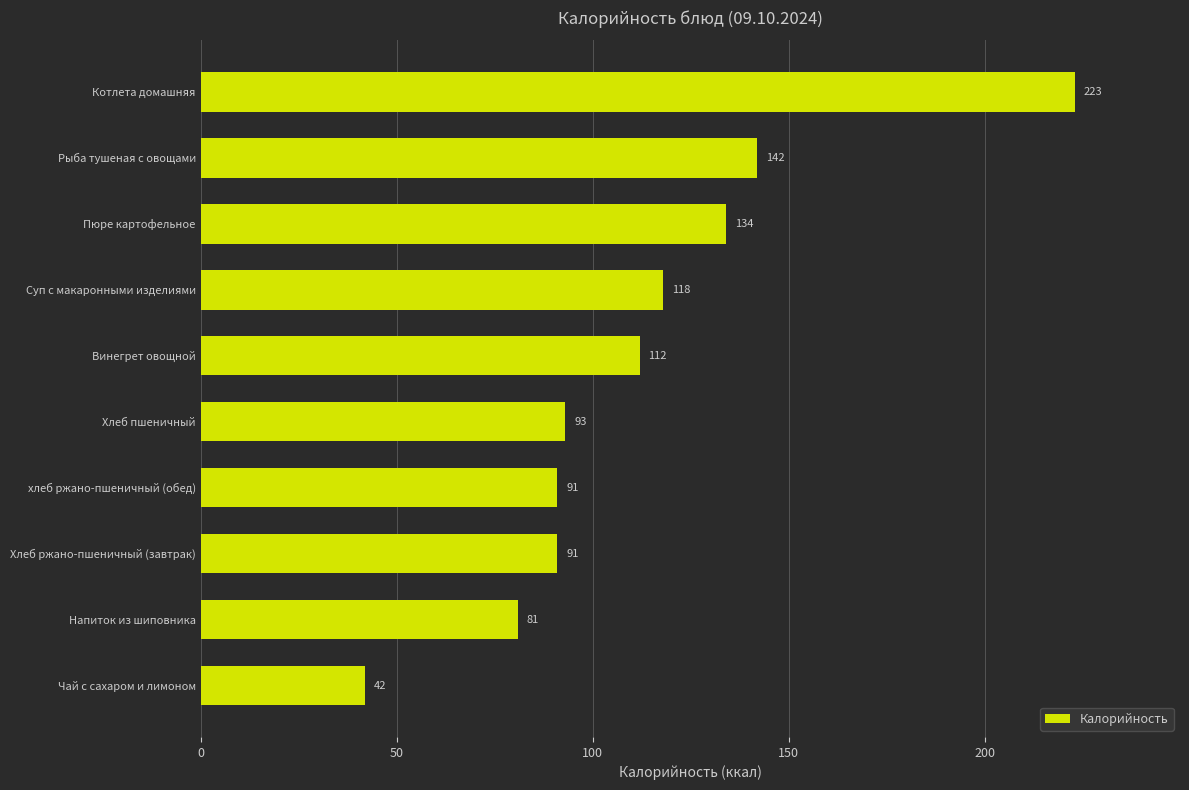

Reading bottom to top, extract all data points from this chart.

Чай с сахаром и лимоном=42	Напиток из шиповника=81	Хлеб ржано-пшеничный (завтрак)=91	хлеб ржано-пшеничный (обед)=91	Хлеб пшеничный=93	Винегрет овощной=112	Суп с макаронными изделиями=118	Пюре картофельное=134	Рыба тушеная с овощами=142	Котлета домашняя=223